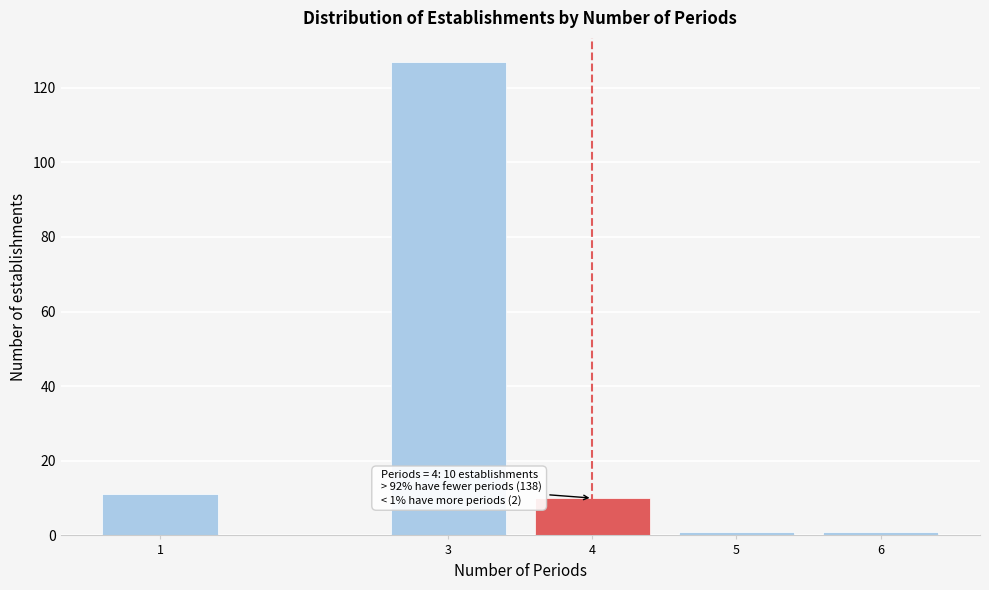

Reading left to right, extract all data points from this chart.

11	127	10	1	1